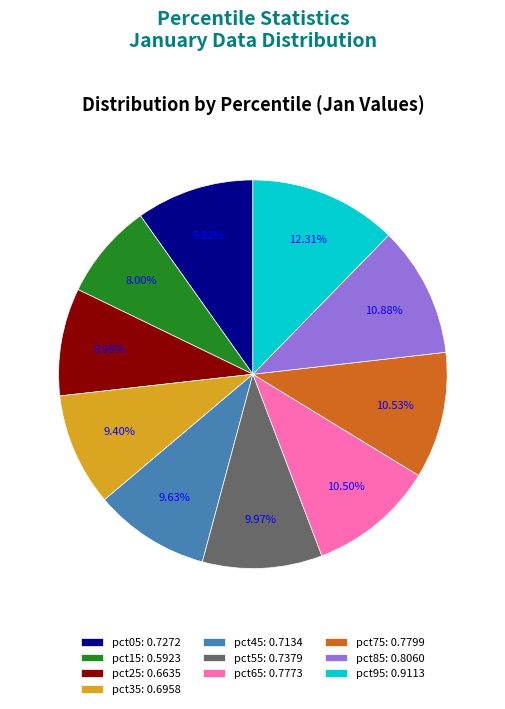

What is the largest slice in the pie chart?

pct95